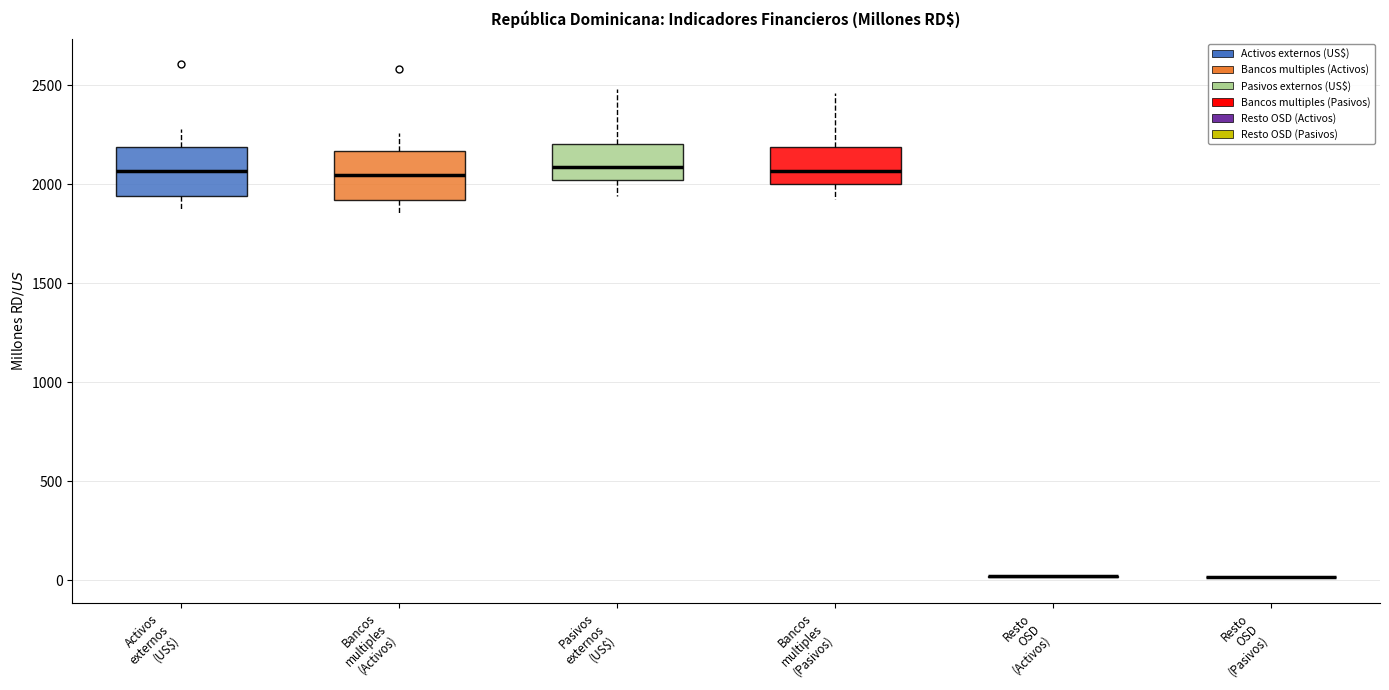

Where is the upper edge of the box for Bancos multiples (Activos) on the y-axis? The values are not printed on the chart, so give them approximately, as read against the axis.

2150